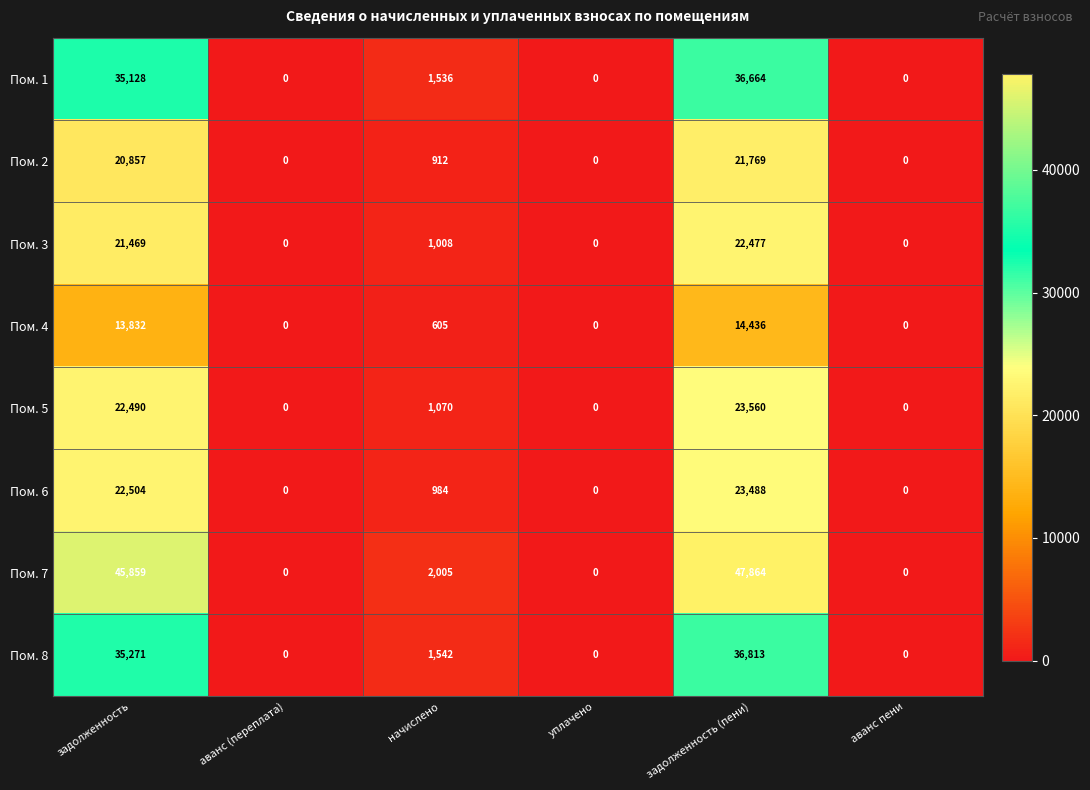

The value of Пом. 1 at аванс (переплата) is 0. True or false?

True